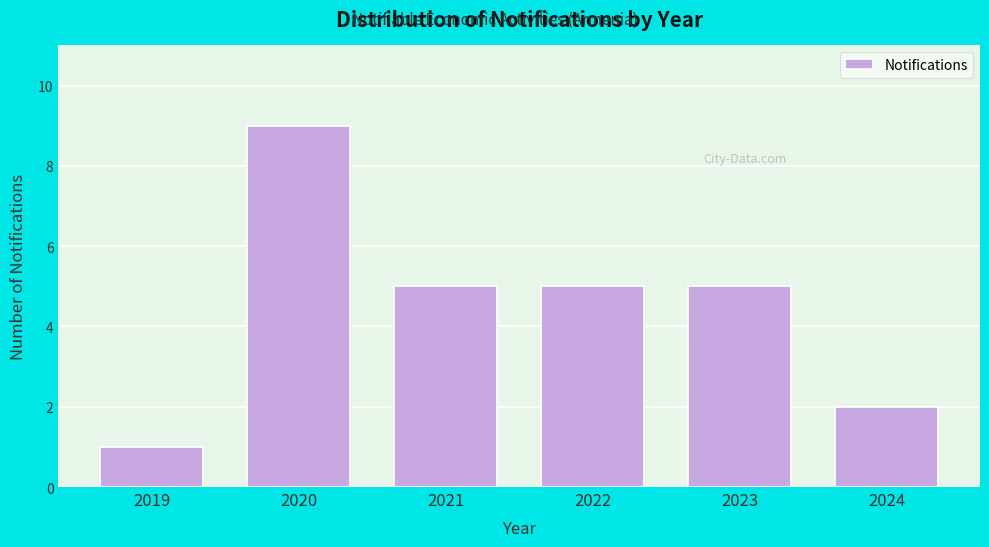

Reading left to right, list all the values displayed in this chart.

1	9	5	5	5	2